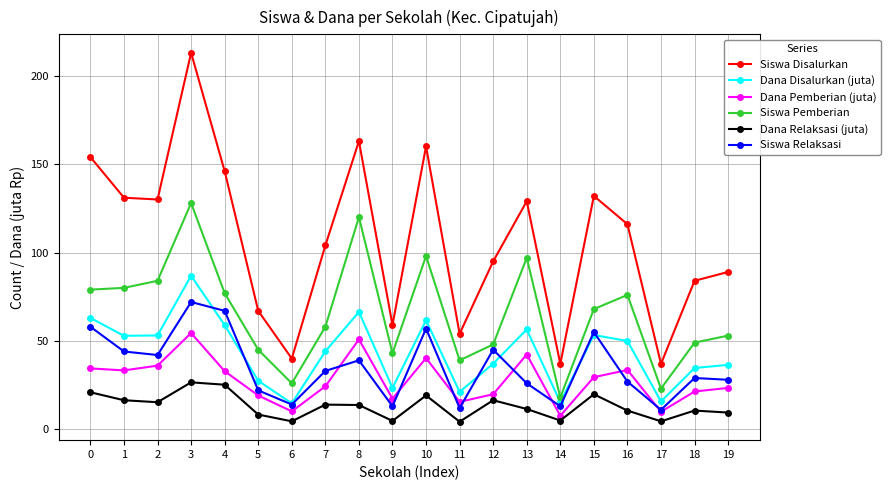

The value of Dana Pemberian (juta) at 3 is 81.8. True or false?

False